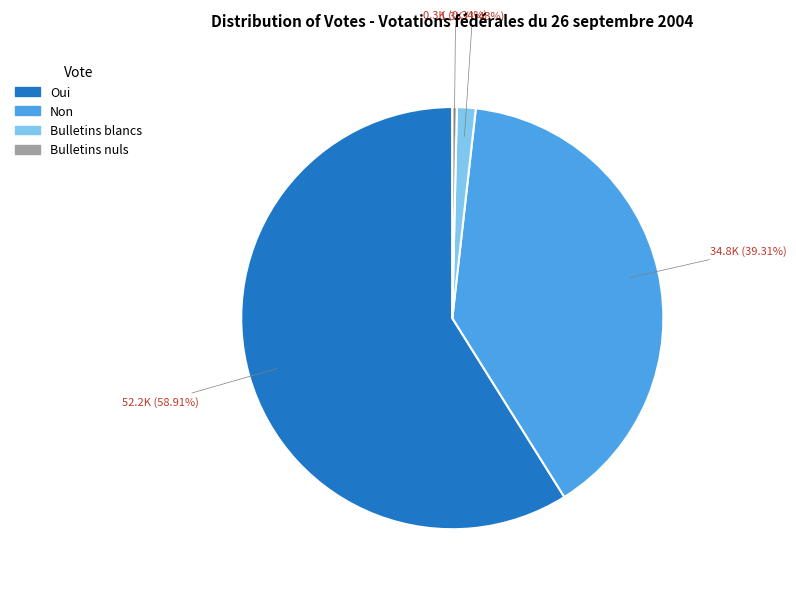

How many slices are in this pie chart?

4